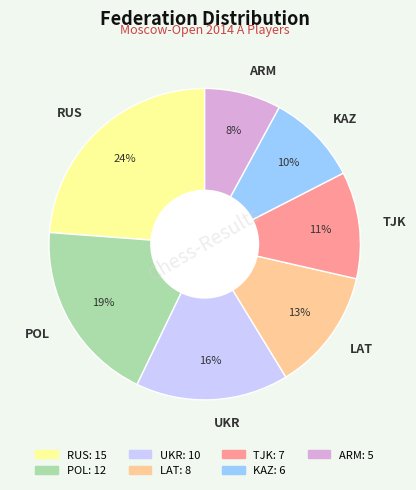

Approximately how many times larger is the value at UKR compared to ARM?

2.0